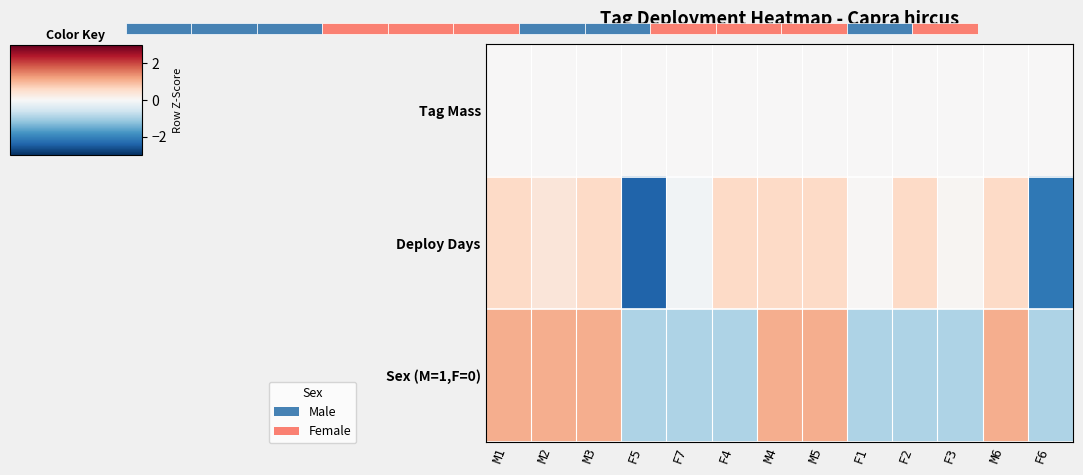

At how many categories does at least one series exceed 0?

10